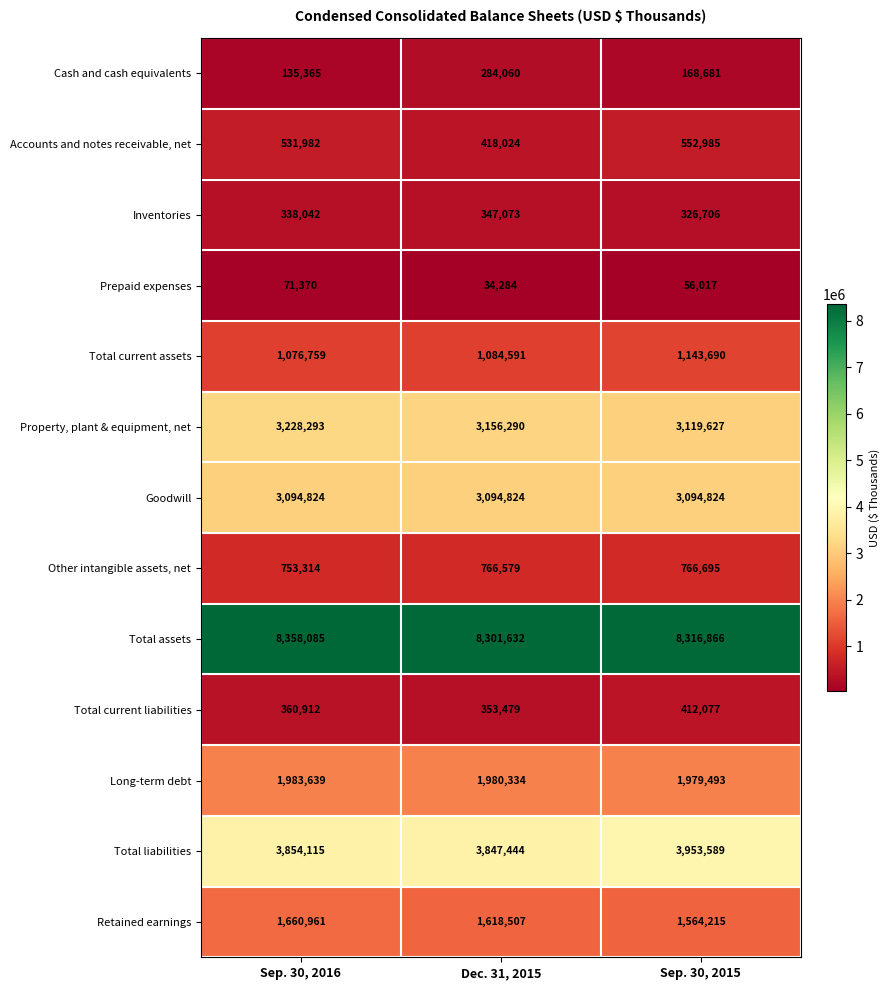

The Total current assets series shows 1076759 at Sep. 30, 2016. True or false?

True